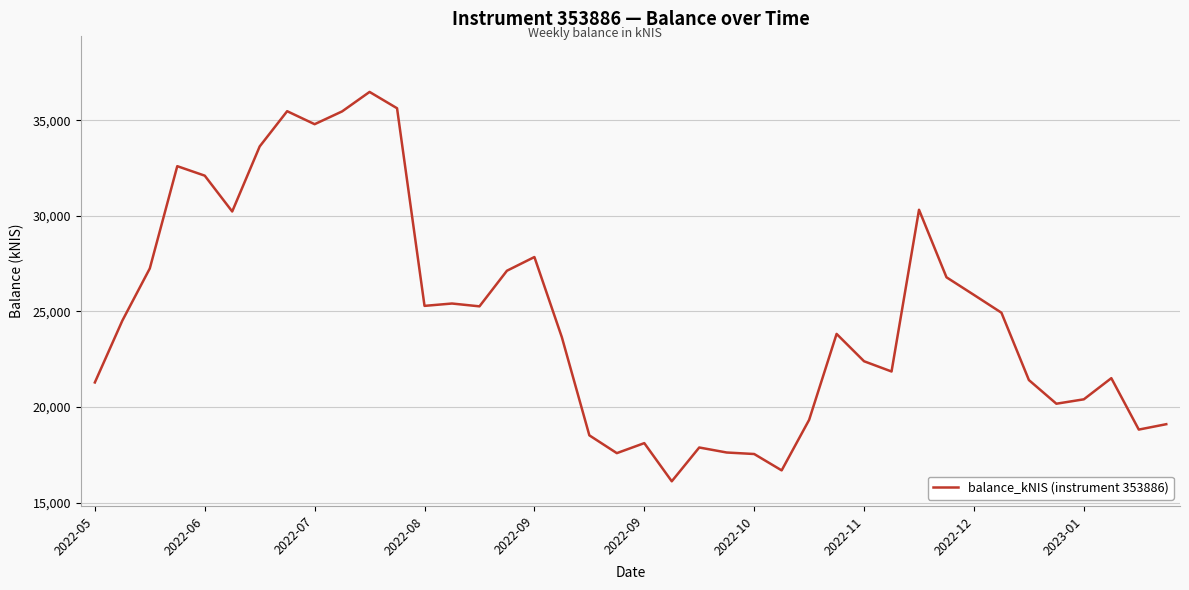

What is the average value?

24774.1